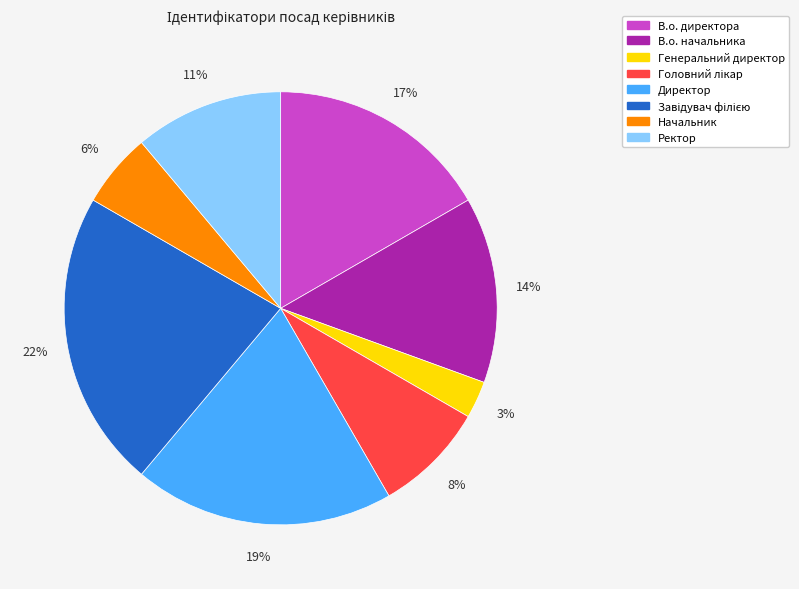

Is it true that Генеральний директор is 16% of the pie?

False